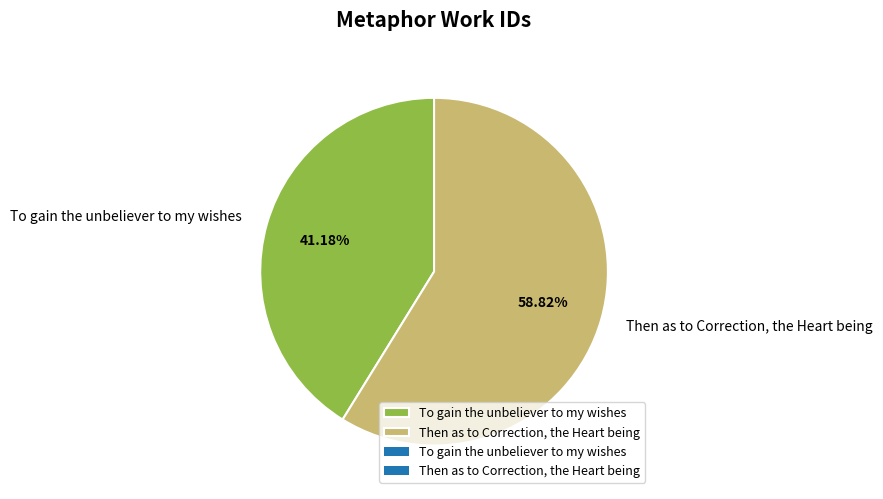

The To gain the unbeliever to my wishes slice represents 50% of the pie. True or false?

False